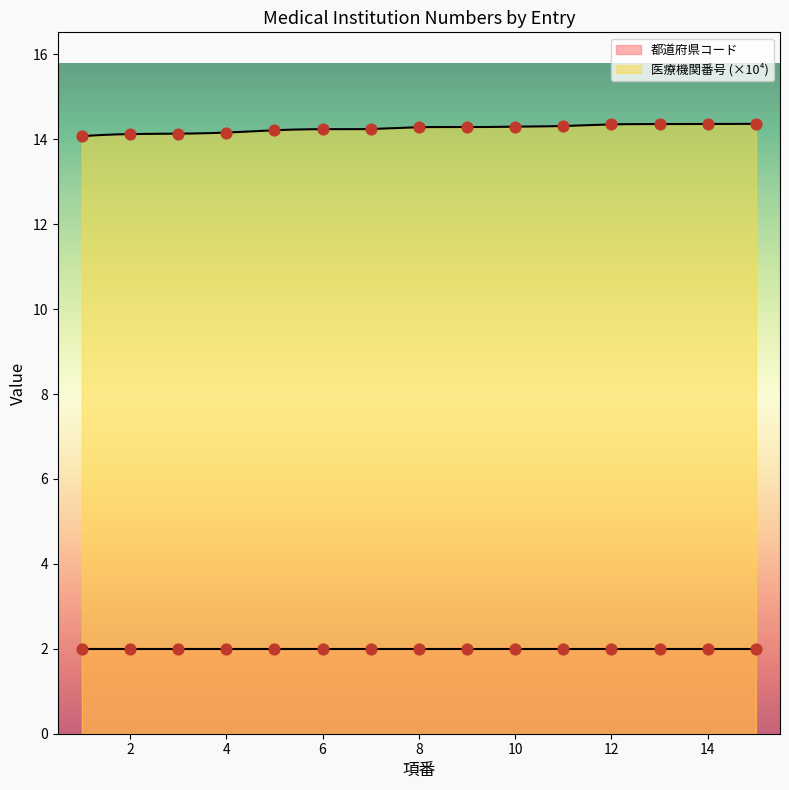

What is the change in value from 6 to 12?

+0.1